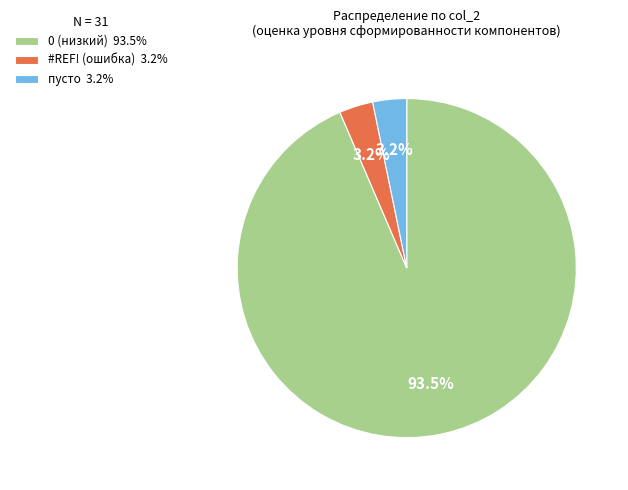

Does any single category account for the majority?

Yes